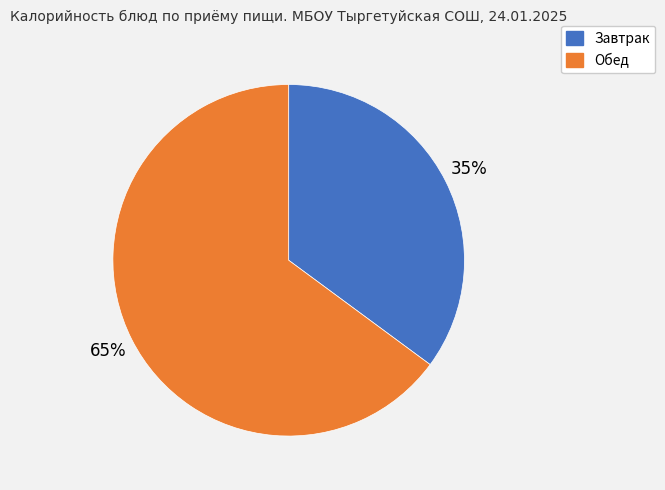

Which category accounts for the majority?

Обед